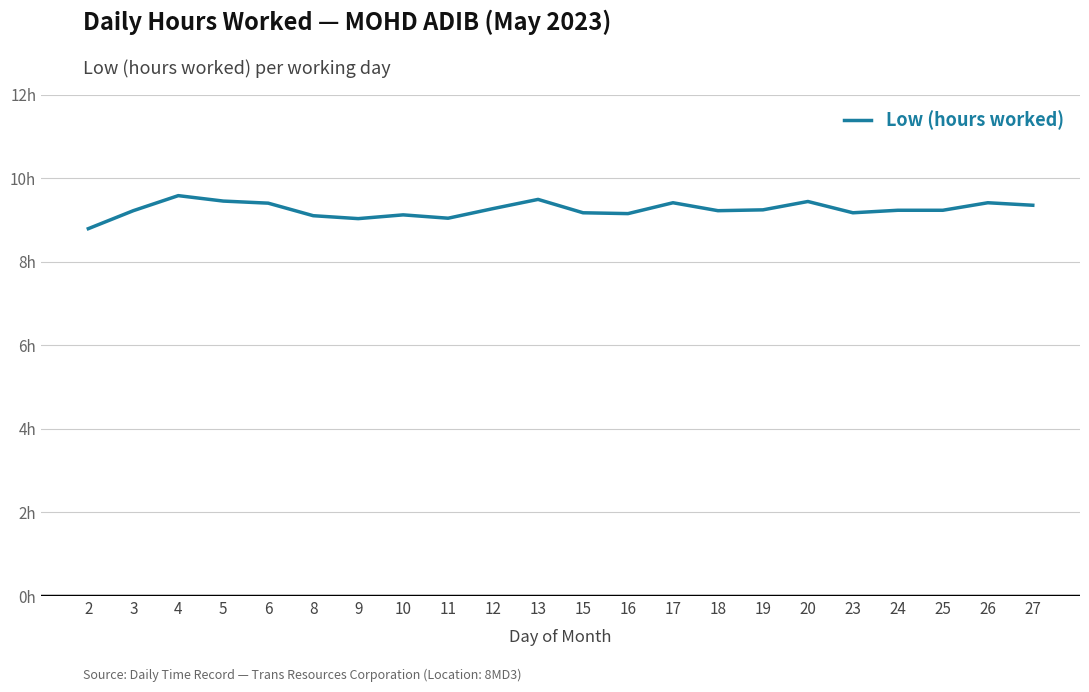

What is the smallest value displayed?

8.8